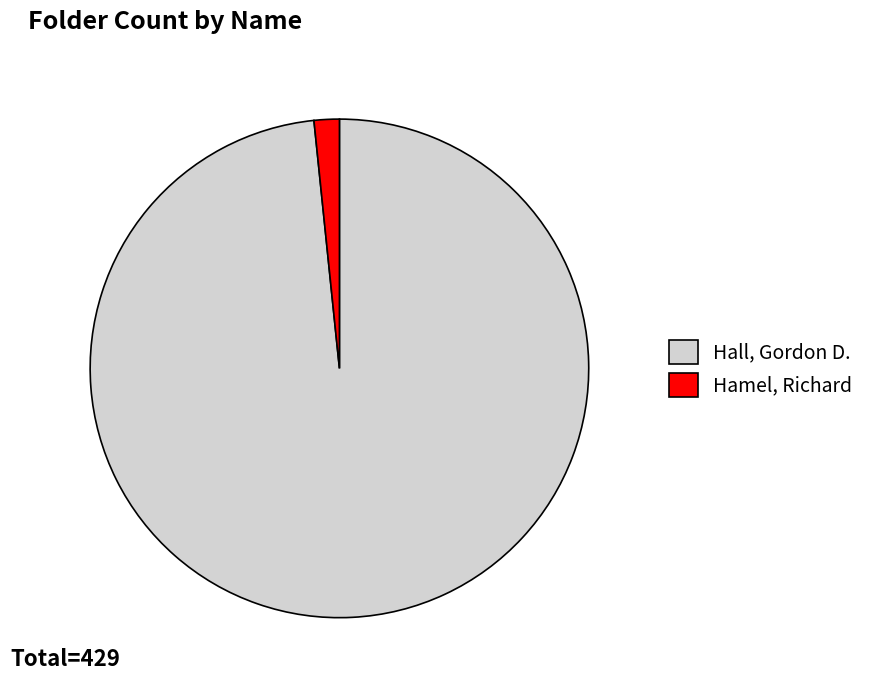

Is it true that Hall, Gordon D. is 92% of the pie?

False